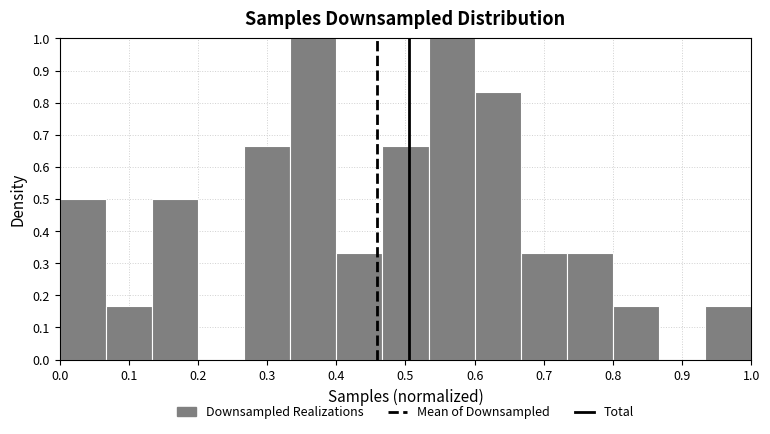

Reading left to right, list every bar in this chart as the range it spans on the x-axis followed by its height. Neither the bar edges nor the heights are printed on the chart, so give them approximately, as read against the axes.

0.00 to 0.07: 0.50
0.07 to 0.13: 0.17
0.13 to 0.20: 0.50
0.20 to 0.27: 0
0.27 to 0.33: 0.67
0.33 to 0.40: 1.00
0.40 to 0.47: 0.33
0.47 to 0.53: 0.67
0.53 to 0.60: 1.00
0.60 to 0.67: 0.83
0.67 to 0.73: 0.33
0.73 to 0.80: 0.33
0.80 to 0.87: 0.17
0.87 to 0.93: 0
0.93 to 1.00: 0.17